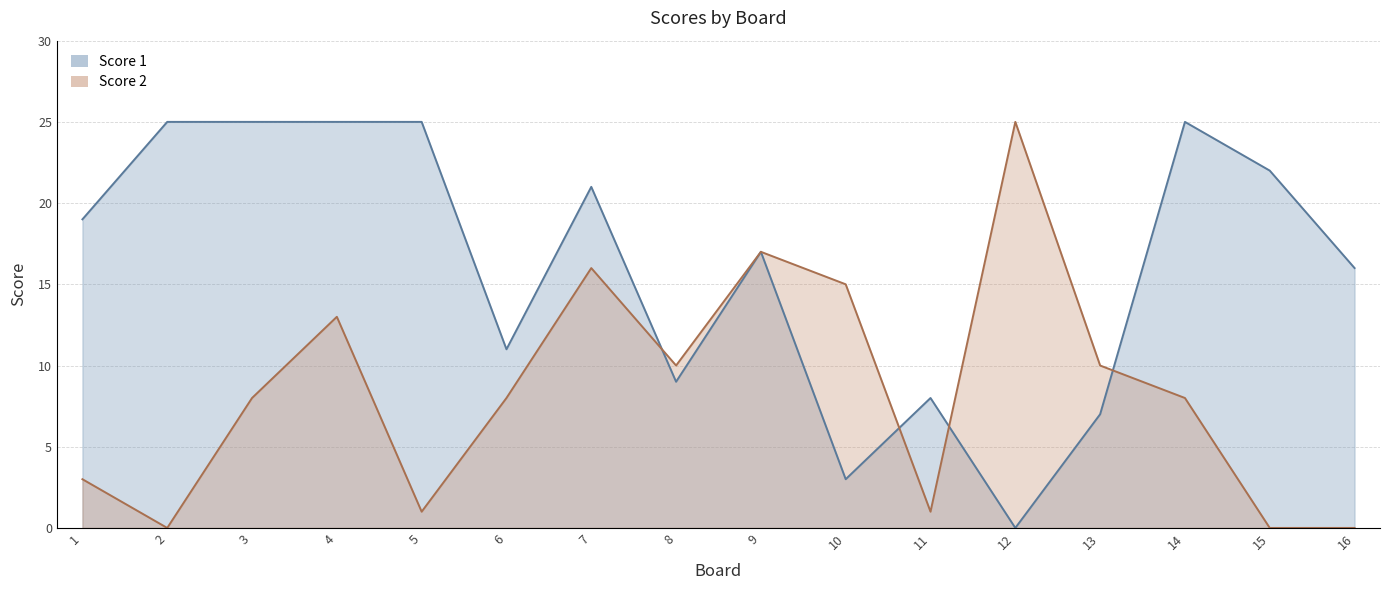

Which has a higher value, 2 or 6?

2